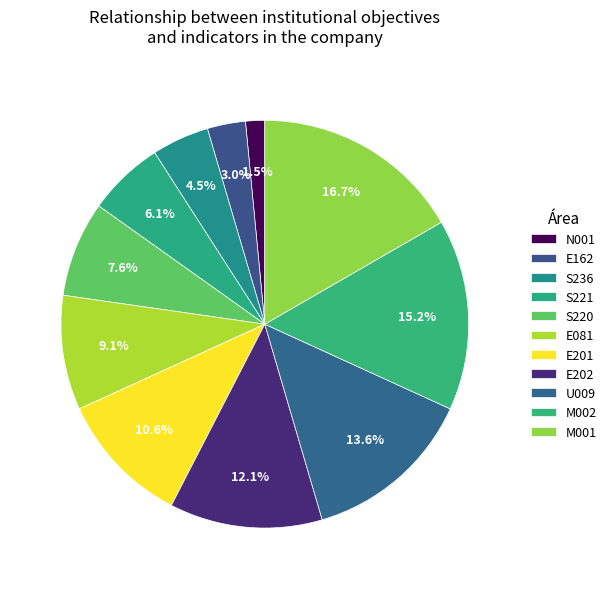

Count the number of slices in the pie.

11